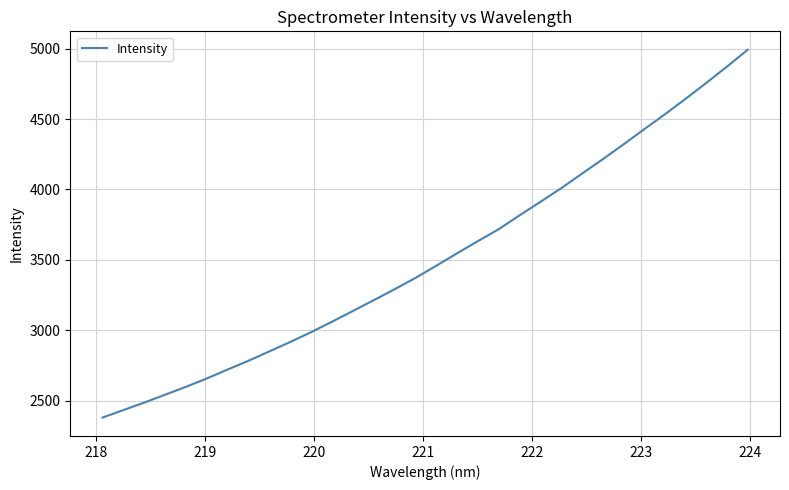

What is the difference between the maximum and minimum values?

2611.9